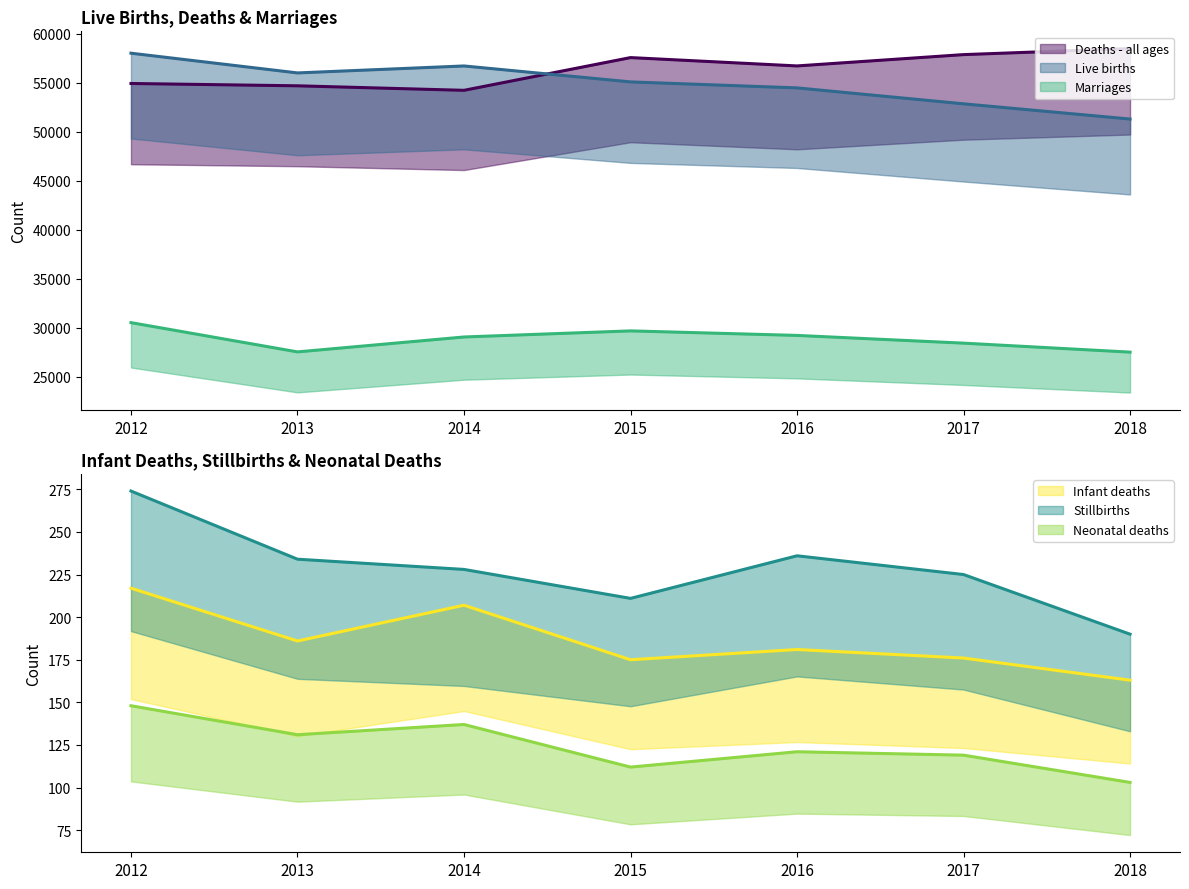

Is the value of Stillbirths at 2017 greater than the value of Live births at 2017?

No